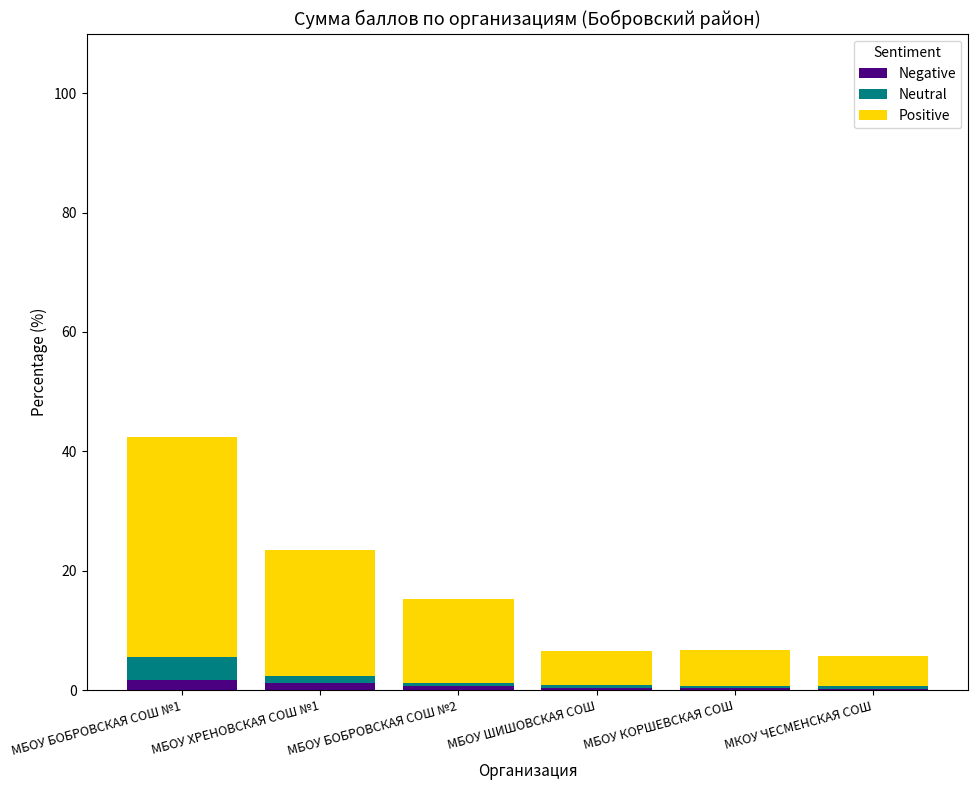

At which category is the sum across all series the highest?

МБОУ БОБРОВСКАЯ СОШ №1